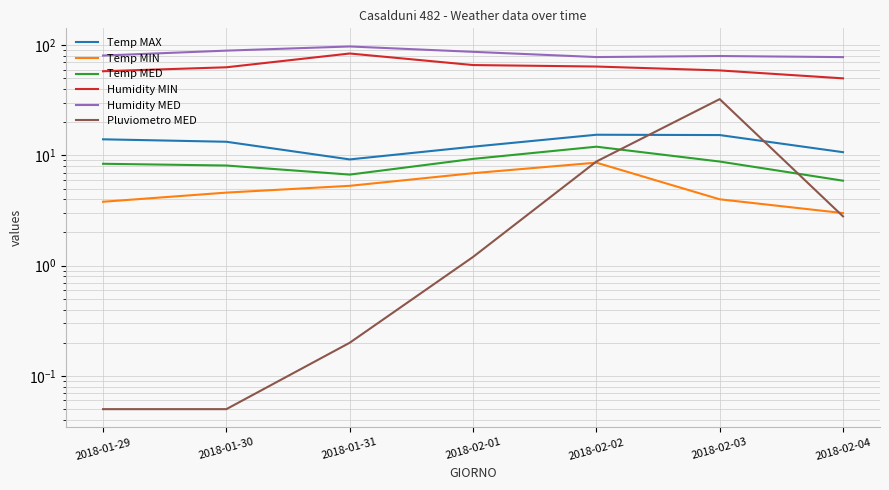

At which category does the chart reach its minimum across all series?

2018-01-29